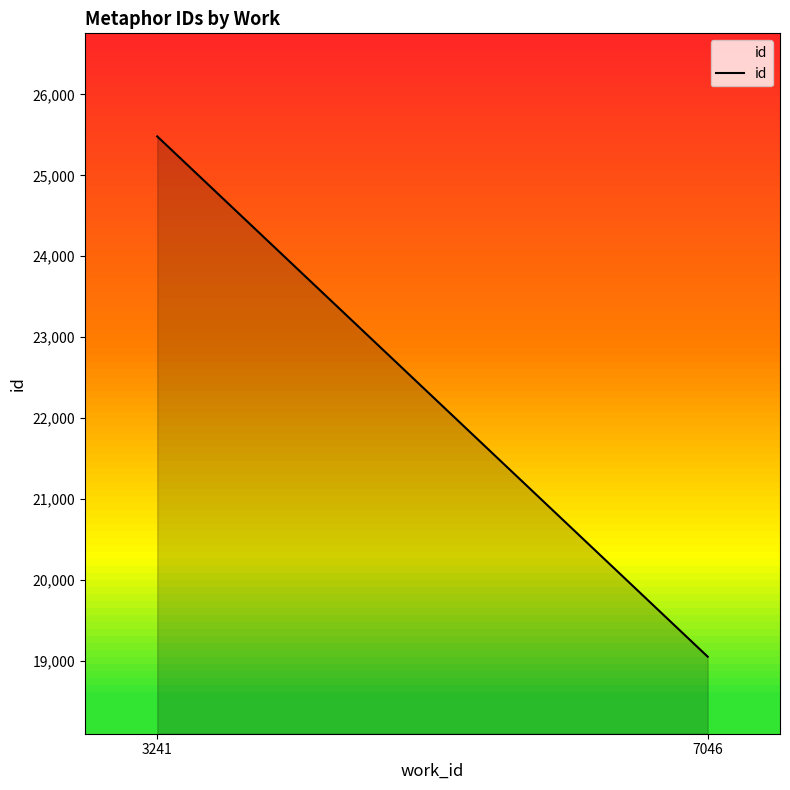

Does the chart display data point markers on the line(s)?

No